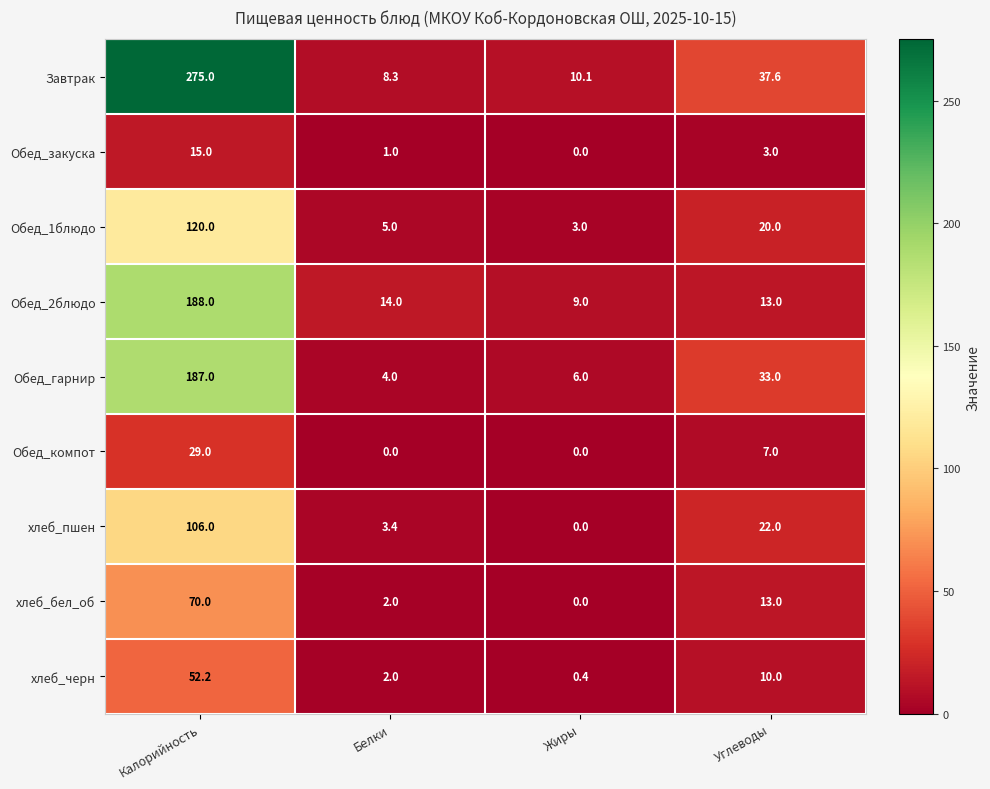

What is the total value across all series at Углеводы?

158.6